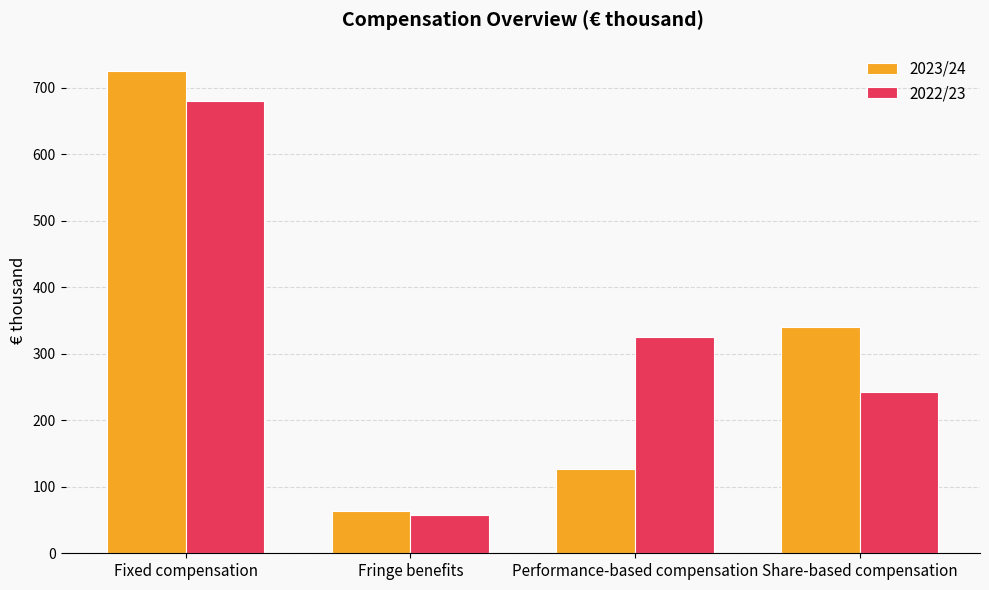

At Fixed compensation, list the series in order from smallest to largest.

2022/23, 2023/24